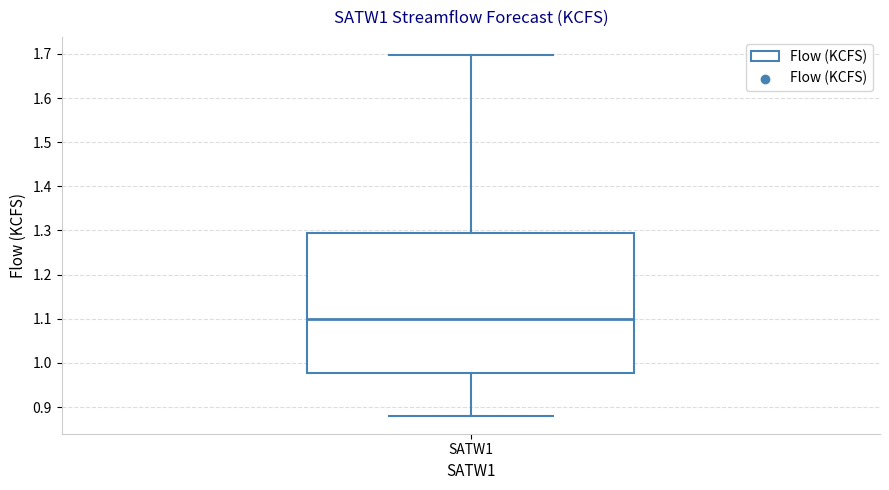

Transcribe this box plot: give where the median line is, the range the box spans, and where the two whiskers end, as read against the y-axis. The values are not printed on the chart, so give them approximately, as read against the axis.

median 1.10, box 0.98 to 1.30, whiskers 0.88 to 1.70